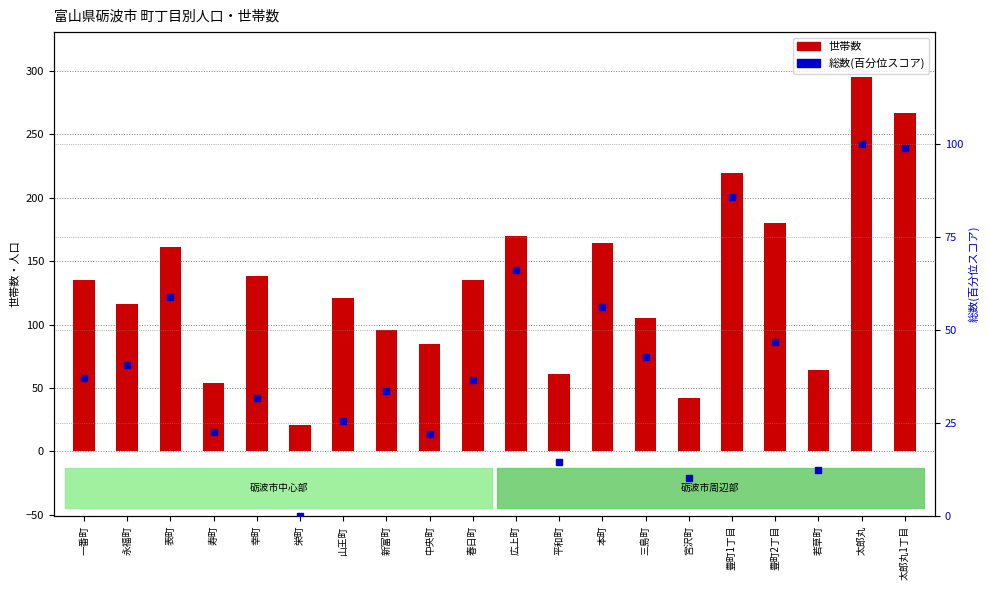

What is the sum of all 世帯数 values?

2629.0